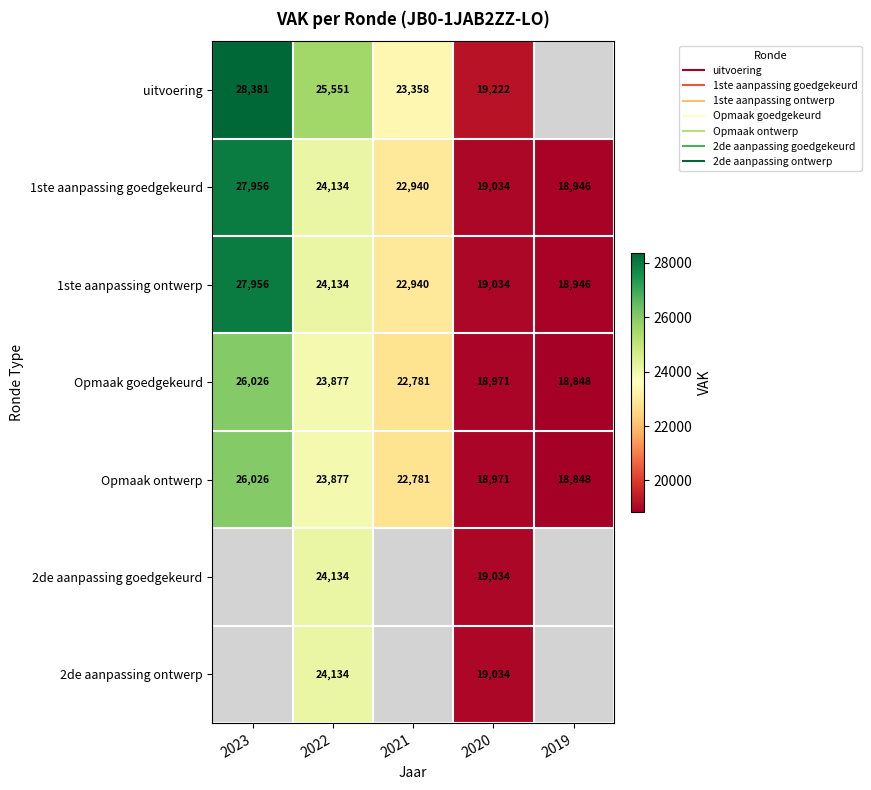

At which category is the sum across all series the highest?

2022